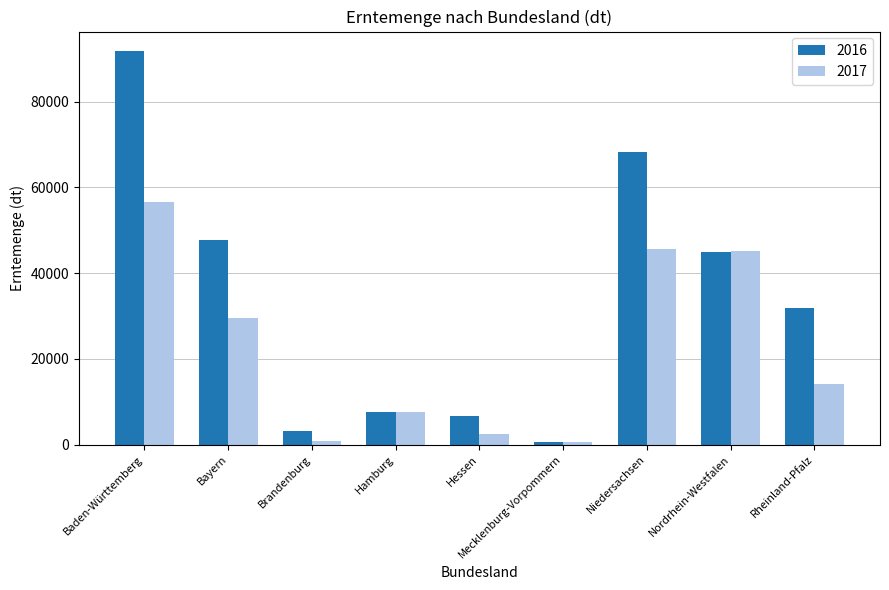

List the series in order of their overall mean, highest first.

2016, 2017